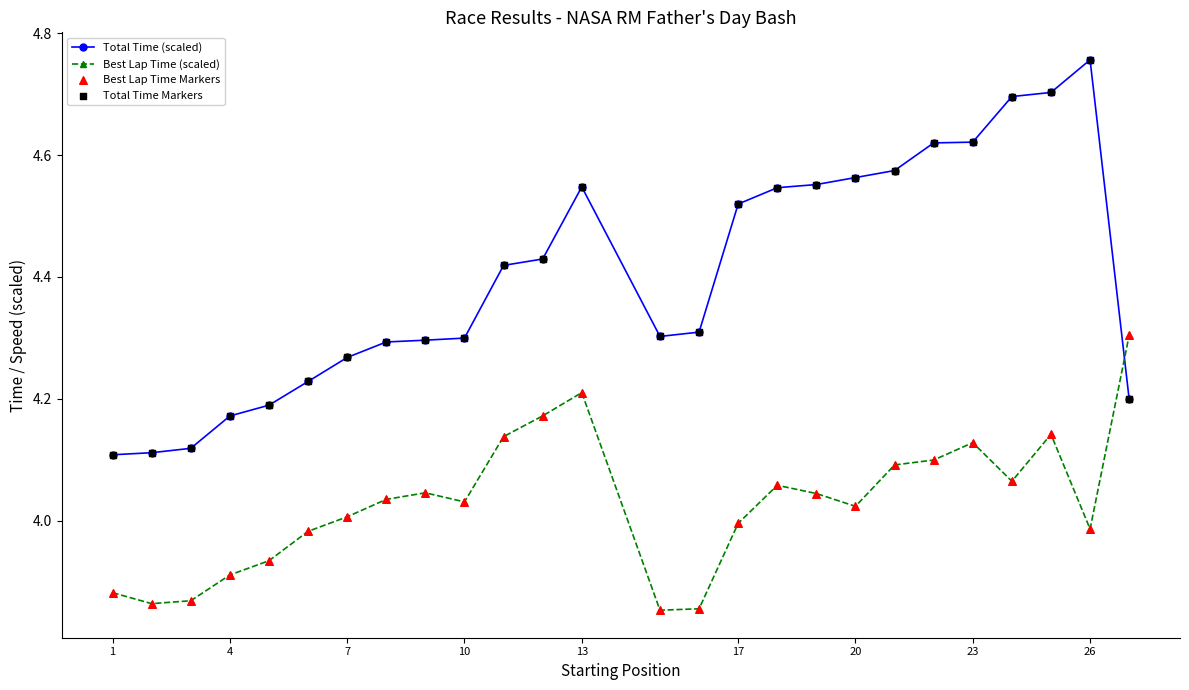

Which series has the largest total across all categories?

Total Time (scaled)